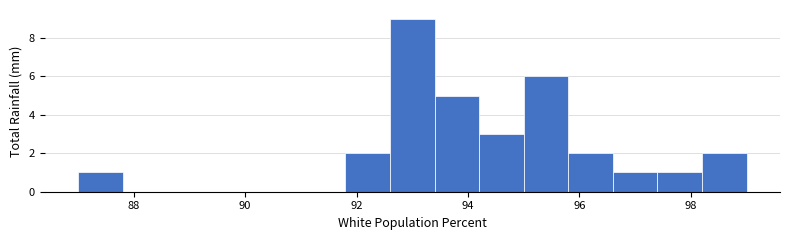

How tall is the bar that spans 87.0 to 87.8 on the x-axis? The values are not printed on the chart, so give them approximately, as read against the axis.

1